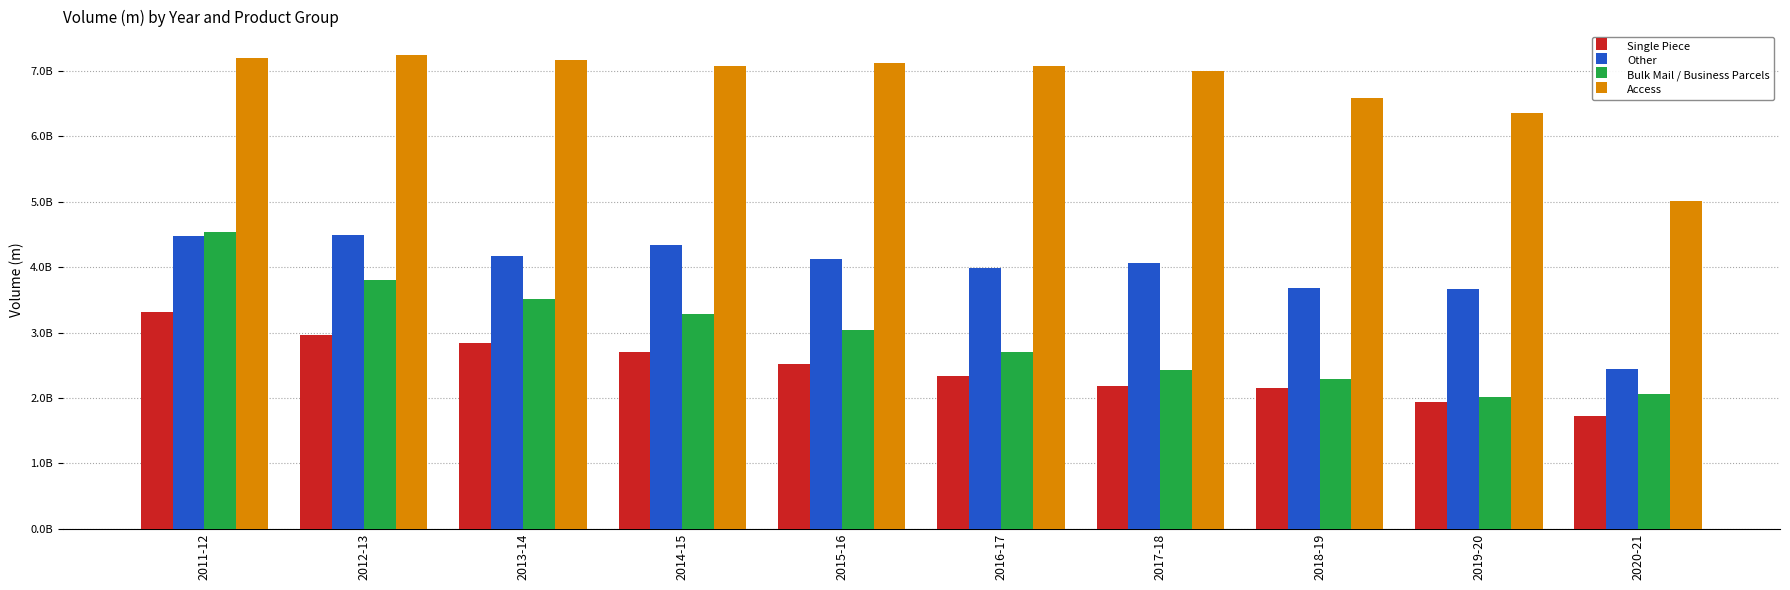

Where does the Other series first go above 4117887847?

2011-12